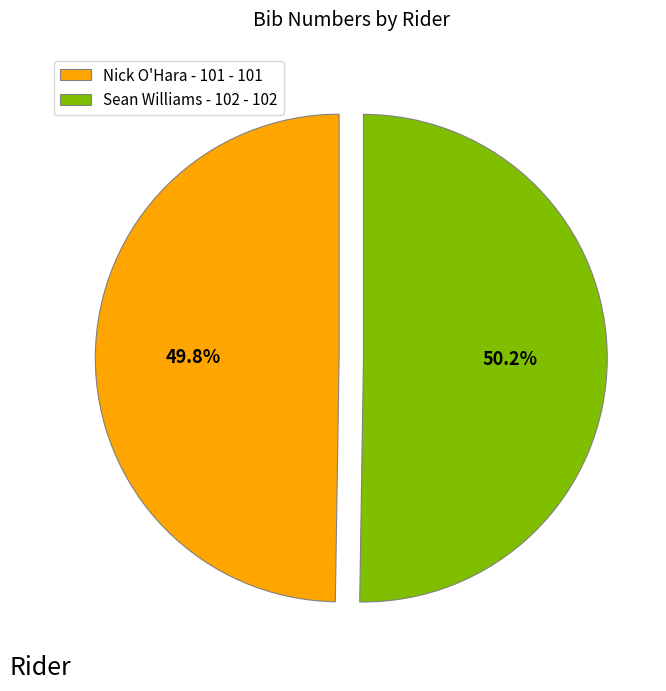

Is there a majority slice in this chart?

Yes